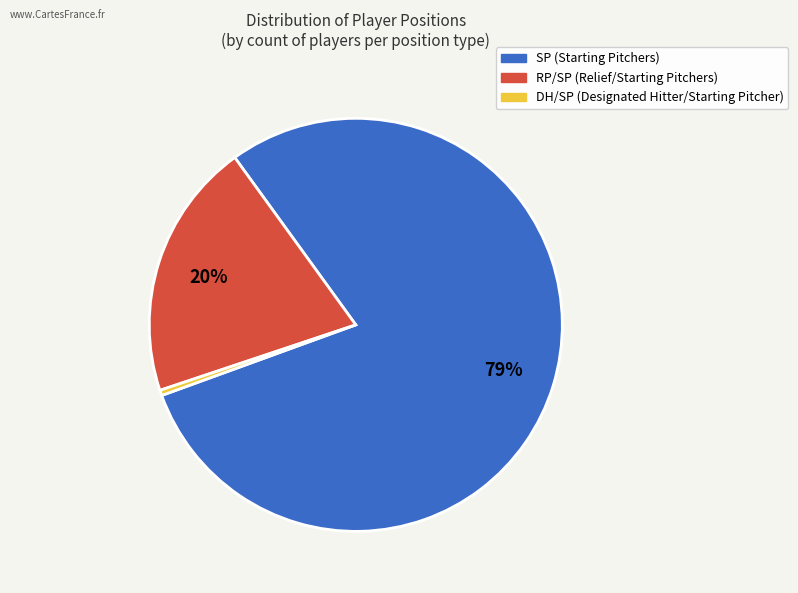

To the nearest percent, what percentage of the pie is RP/SP?

20%